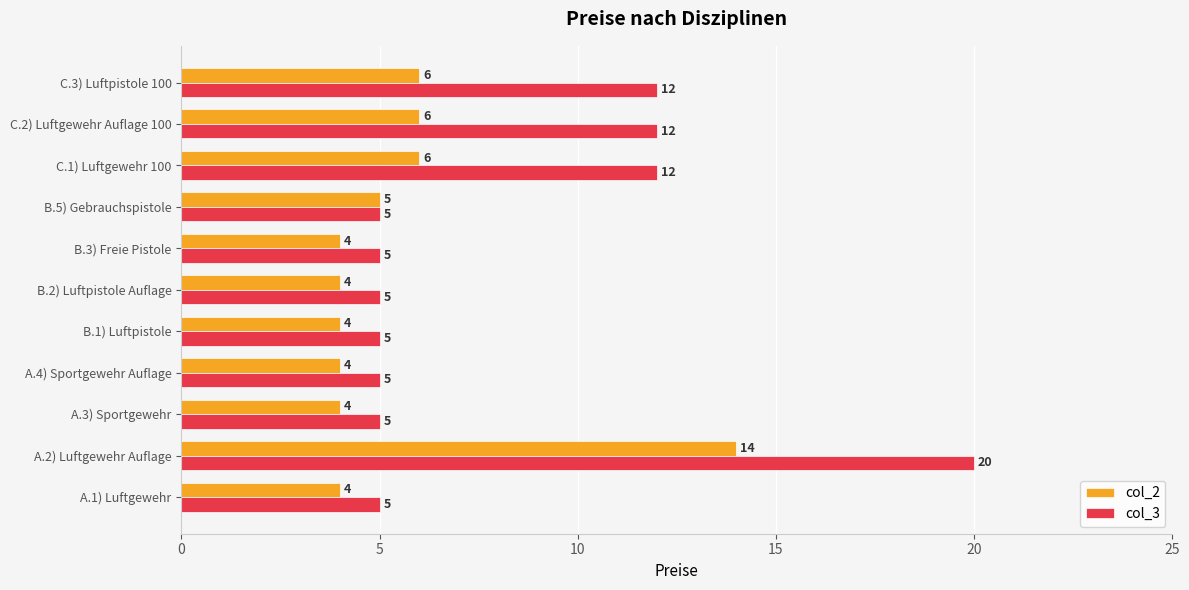

What is the sum of the col_2 values at A.4) Sportgewehr Auflage and B.5) Gebrauchspistole?

9